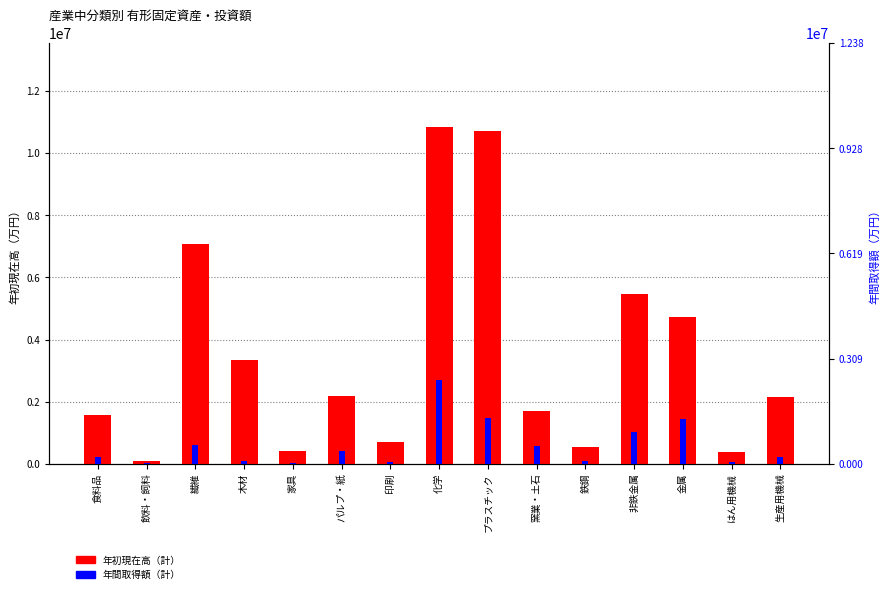

List the series in order of their overall mean, lowest first.

年間取得額（計）, 年初現在高（計）